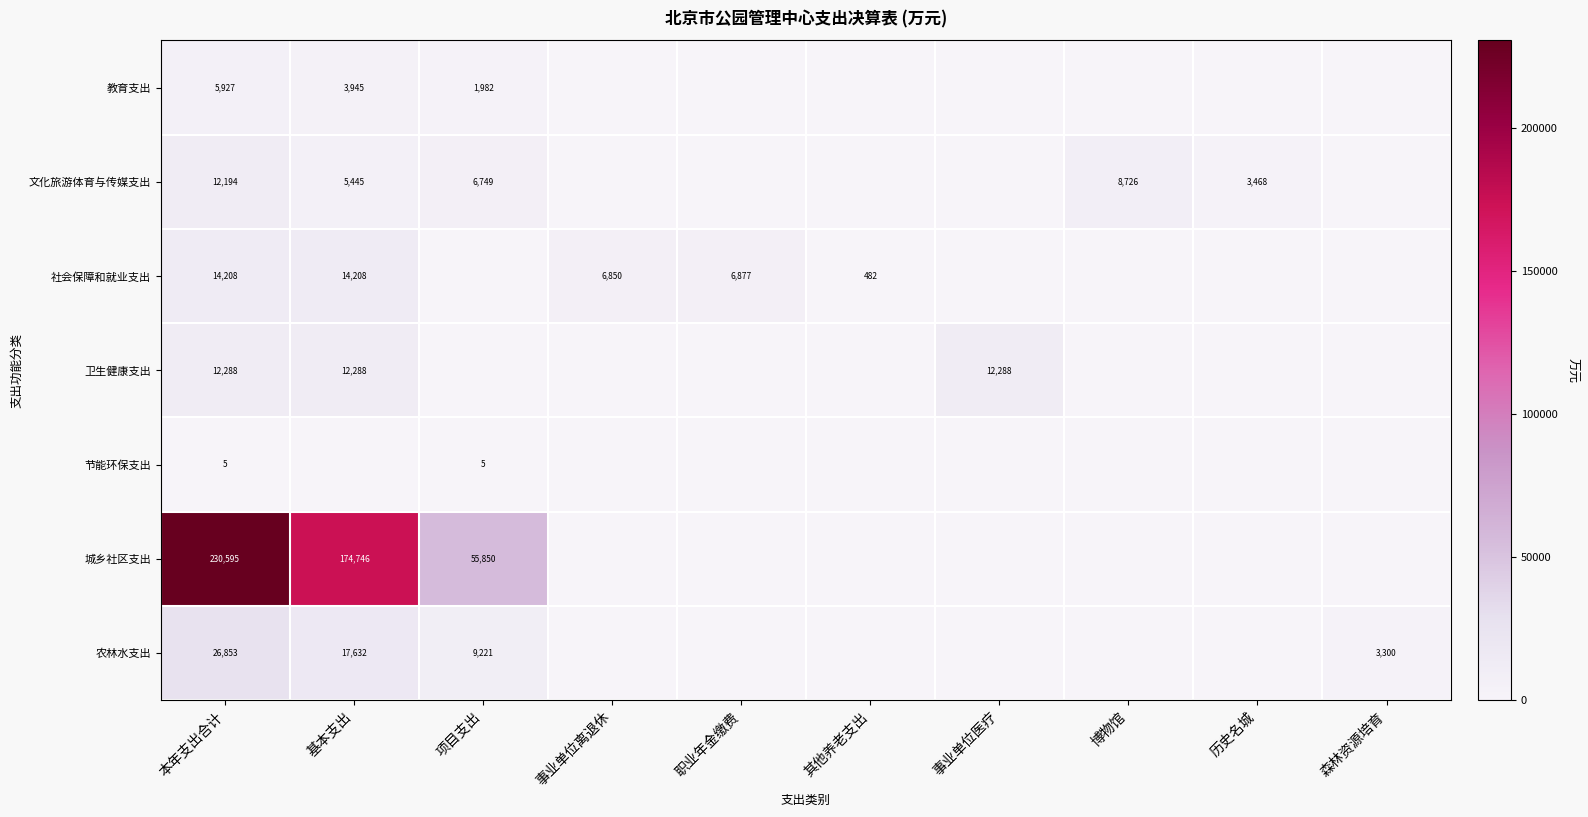

At 本年支出合计, list the series in order from largest to smallest.

城乡社区支出, 农林水支出, 社会保障和就业支出, 卫生健康支出, 文化旅游体育与传媒支出, 教育支出, 节能环保支出